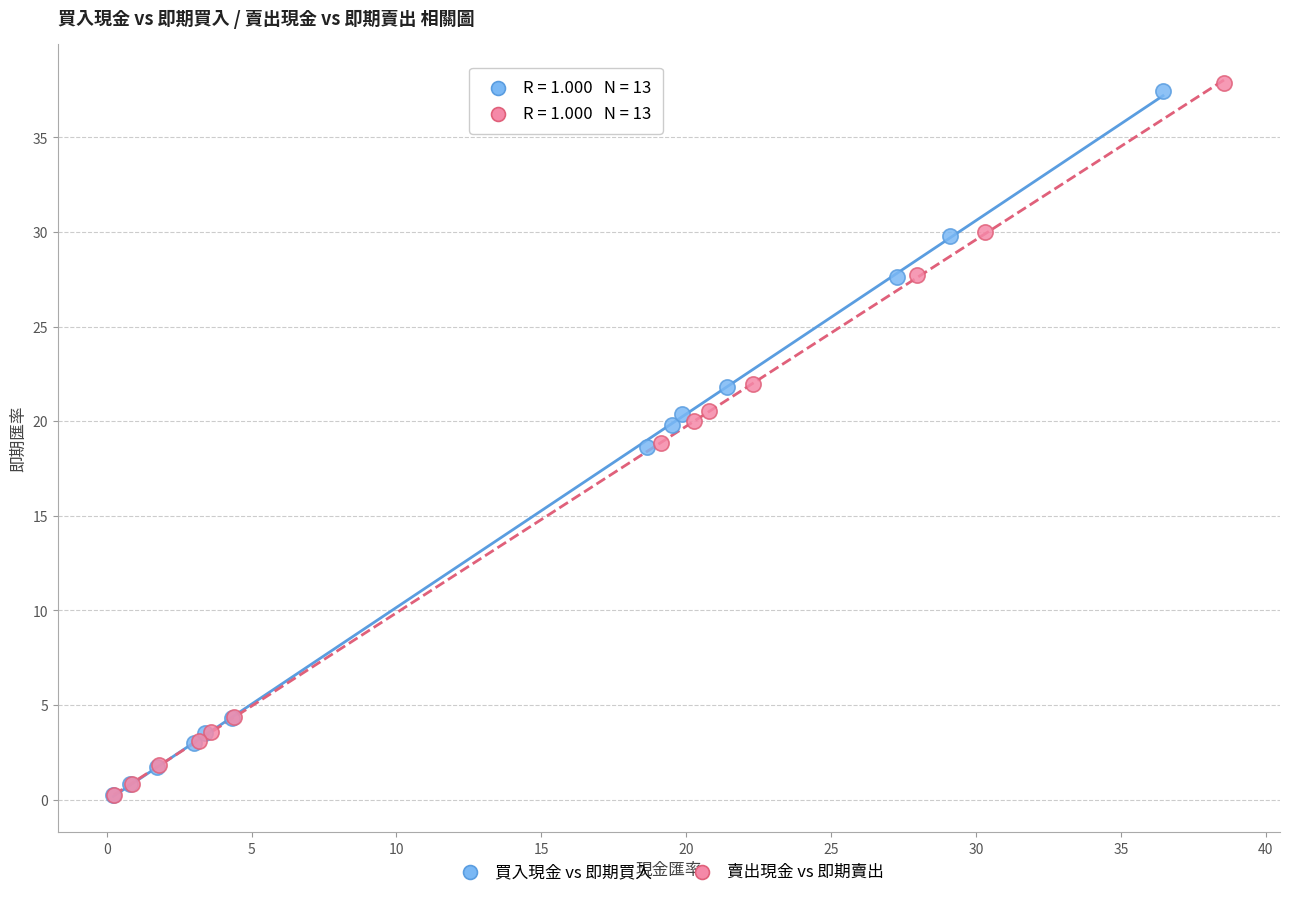

What are all the series names shown in the legend?

買入現金 vs 即期買入, 賣出現金 vs 即期賣出